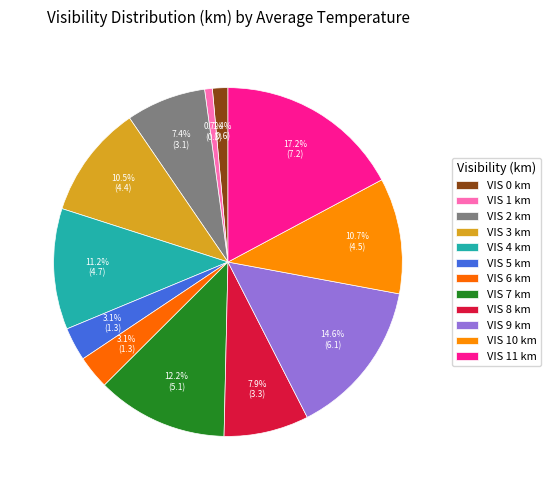

How many segments does this pie chart have?

12